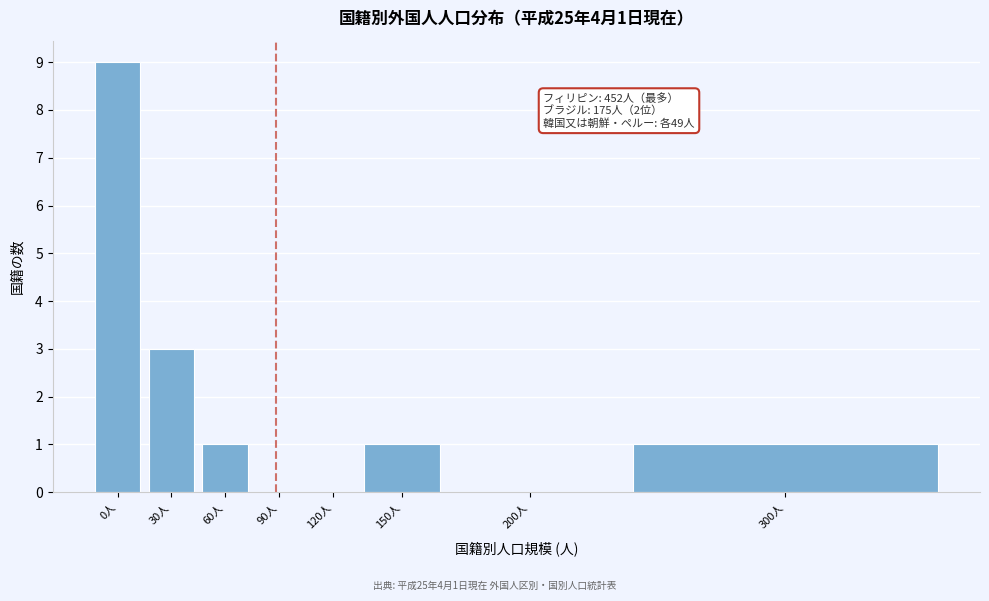

Reading left to right, transcribe all the data shown in this chart.

0人=9	30人=3	60人=1	90人=0	120人=0	150人=1	200人=0	300人=1